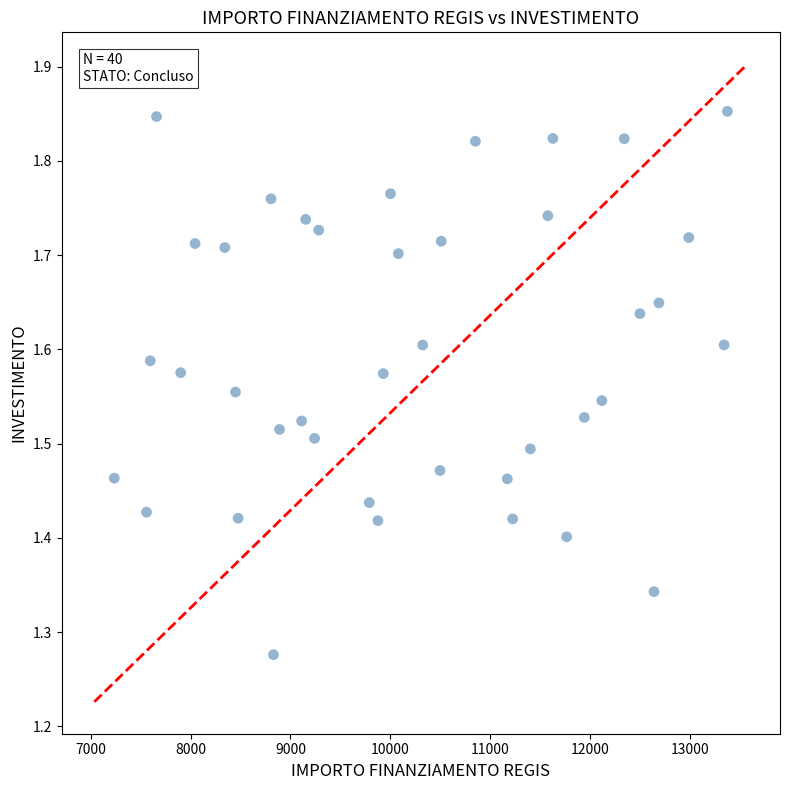

What is the range of X values (max minus min)?

6141.5